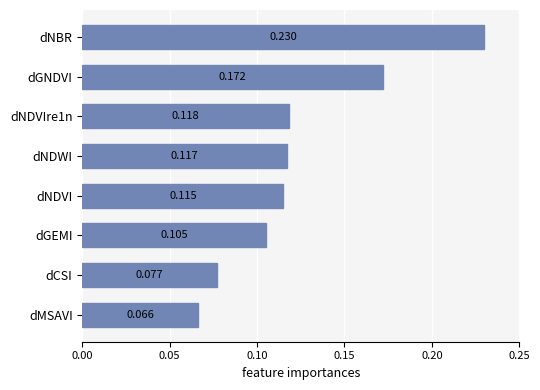

Between dNDWI and dCSI, which is larger?

dNDWI